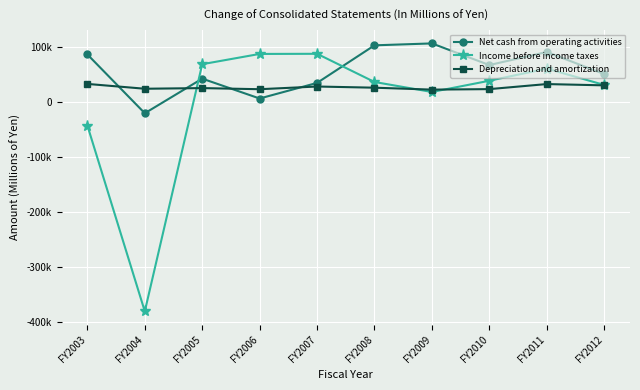

Rank the series by their maximum value, from lowest to highest.

Depreciation and amortization, Income before income taxes, Net cash from operating activities